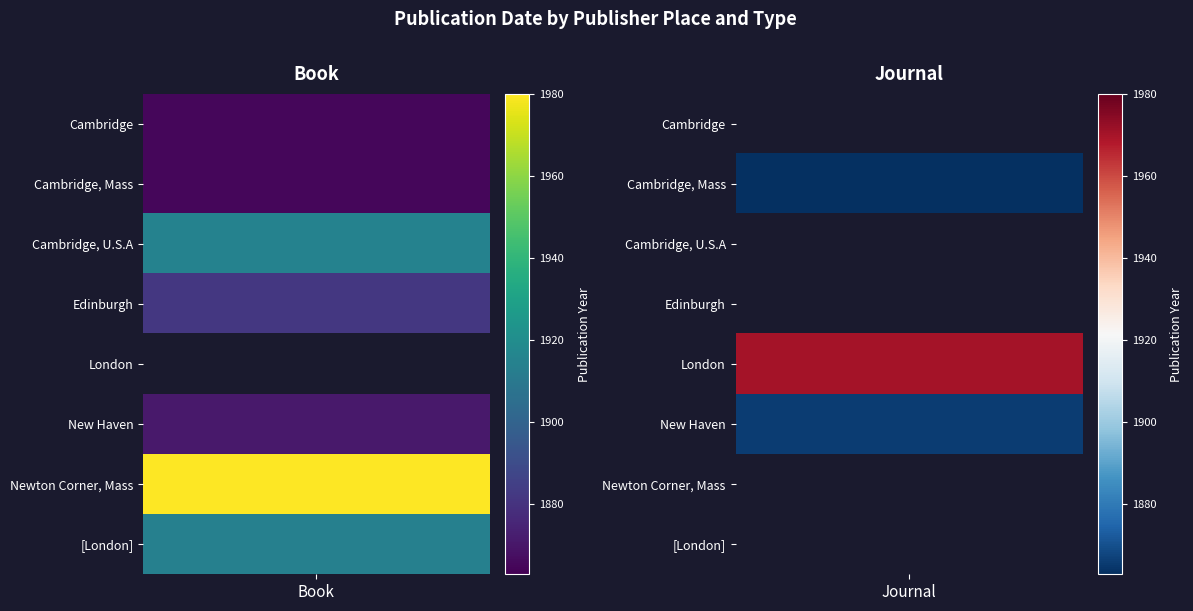

Is it true that Journal equals 1195 at Edinburgh?

False